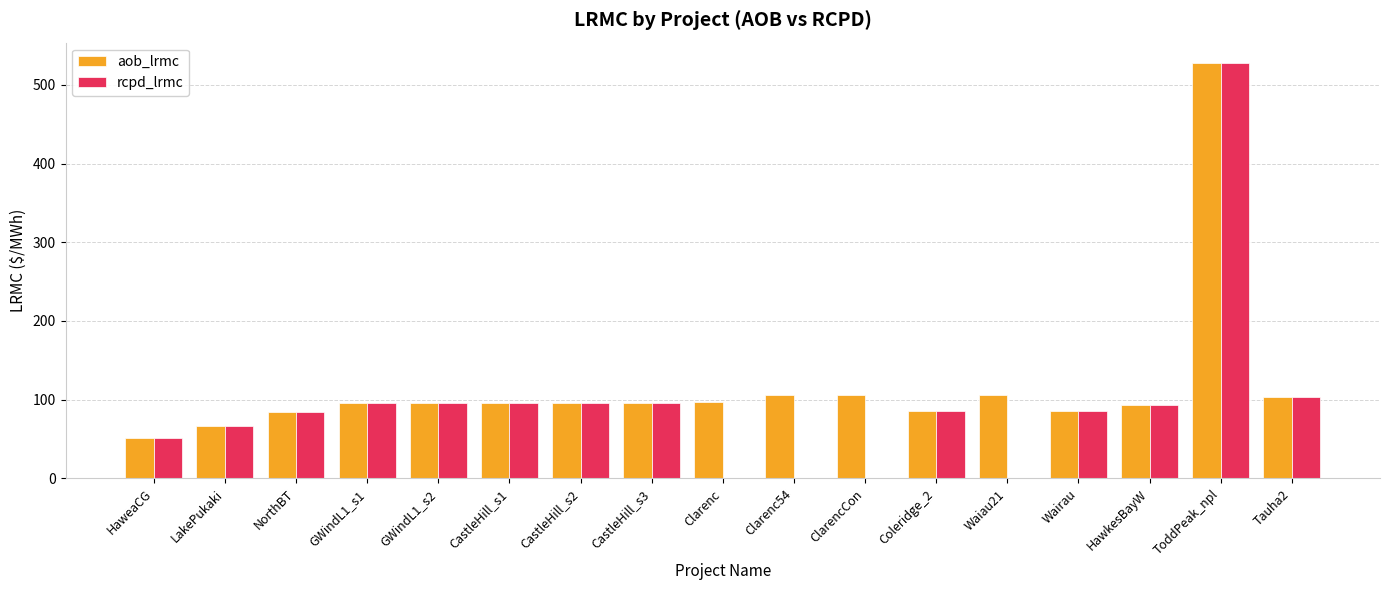

True or false: rcpd_lrmc has a value of 527.2 at ToddPeak_npl.

True